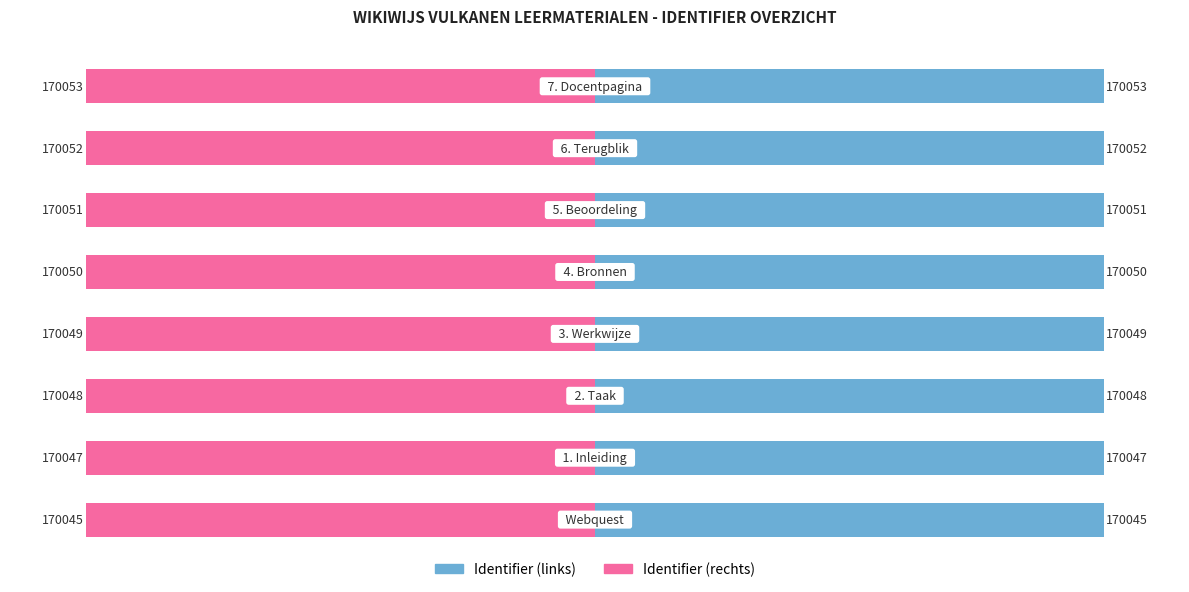

At how many categories does at least one series exceed -44?

8